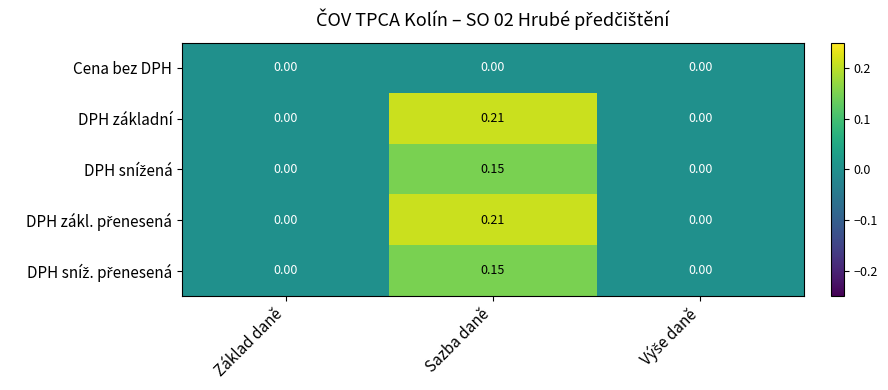

Which category has the highest value in the DPH základní series?

Sazba daně